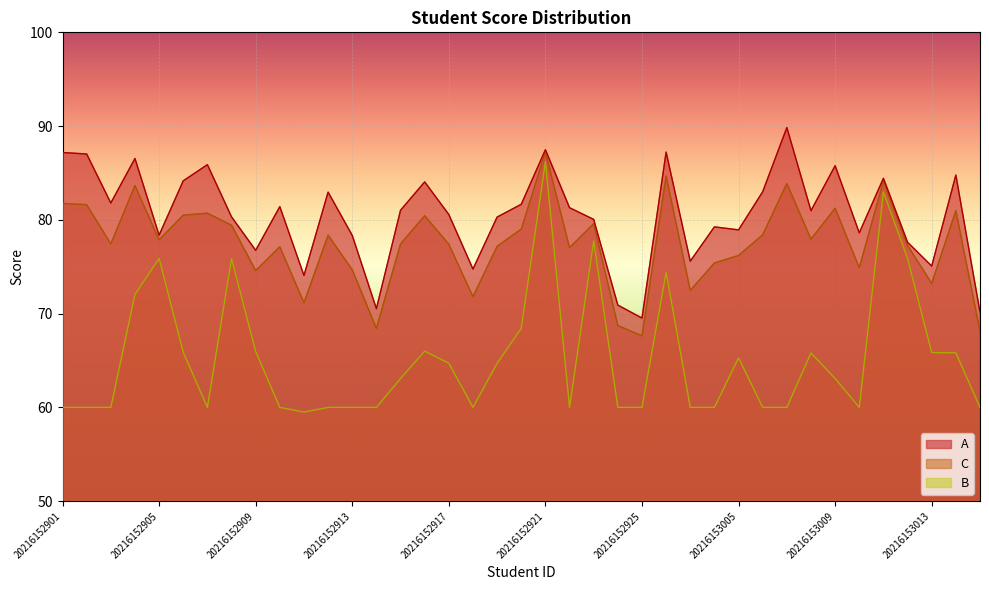

Rank the series by their average value, from highest to lowest.

A, C, B